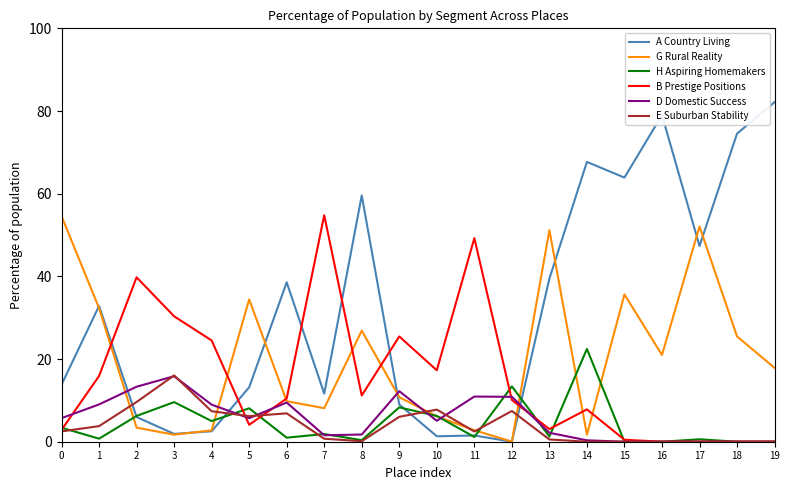

How many lines are shown in the chart?

6